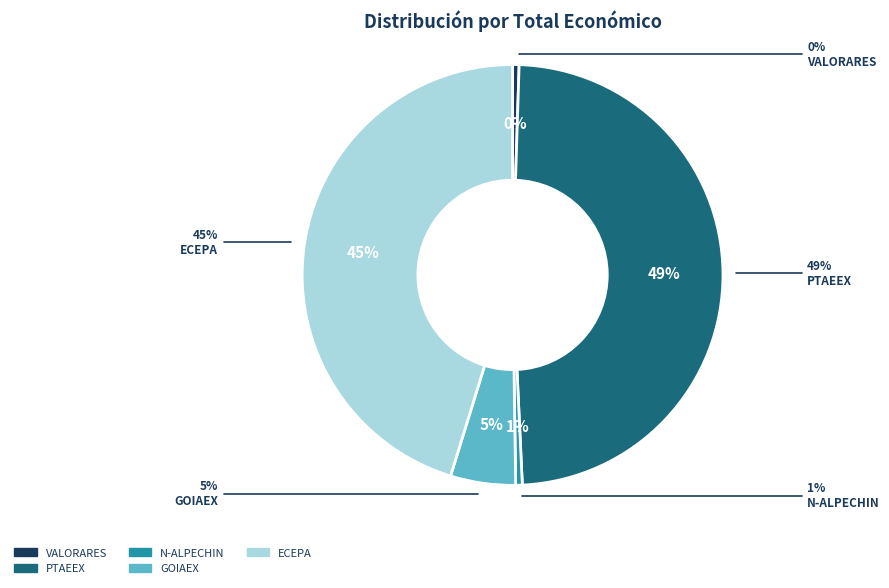

The PTAEEX slice represents 35% of the pie. True or false?

False